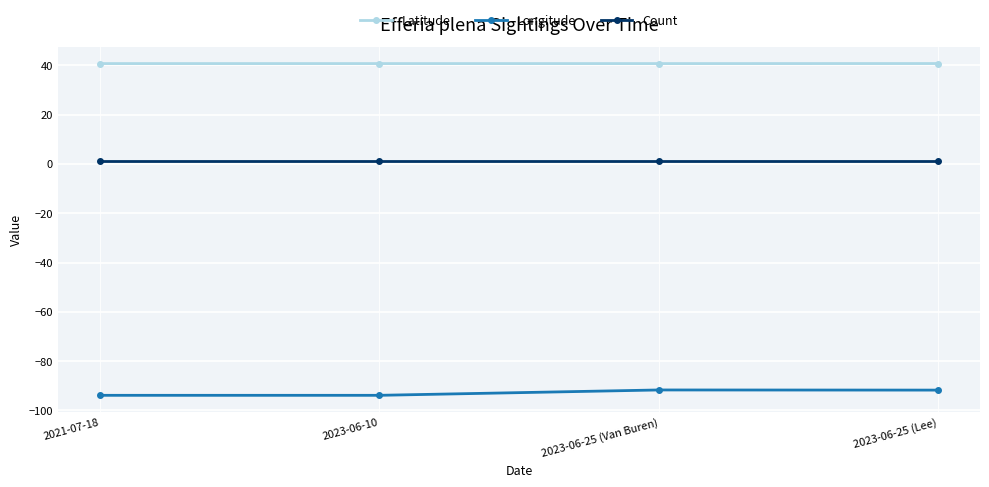

How many series are shown in this chart?

3